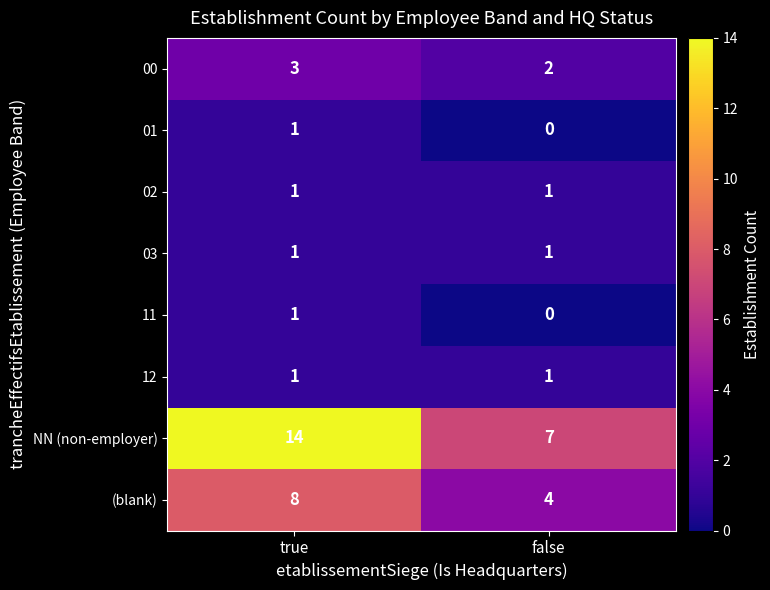

Rank the categories by NN (non-employer) value from lowest to highest.

false, true